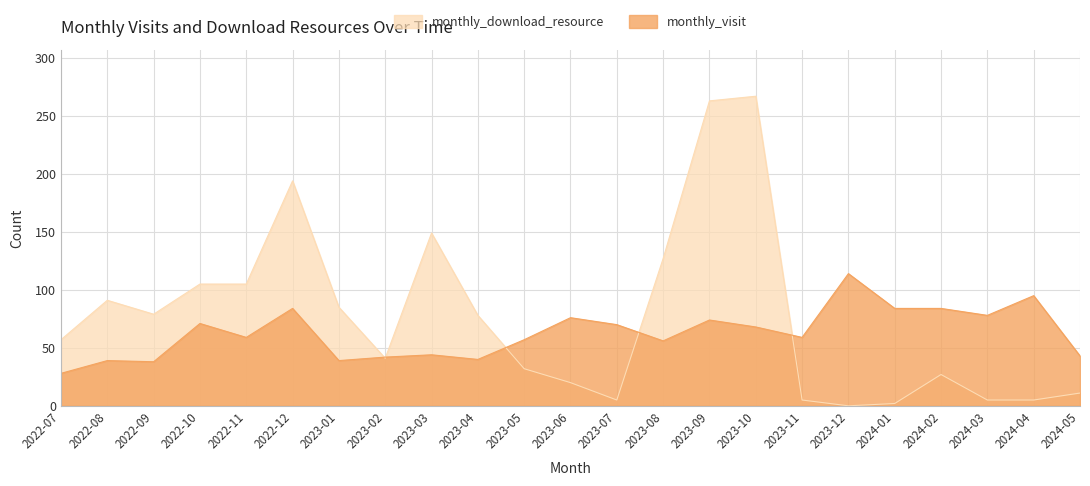

At which label does monthly_visit reach its minimum?

2022-07